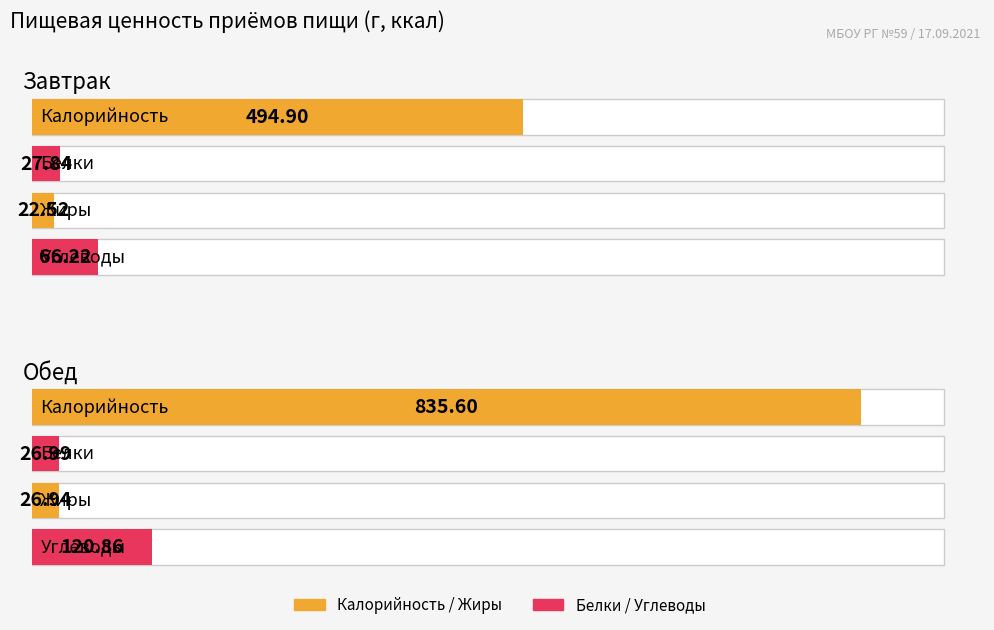

Which label corresponds to the largest value in the chart?

Обед